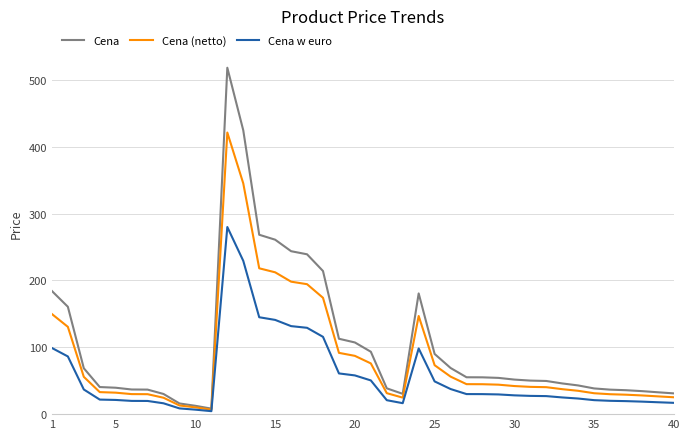

What are all the series names shown in the legend?

Cena, Cena (netto), Cena w euro